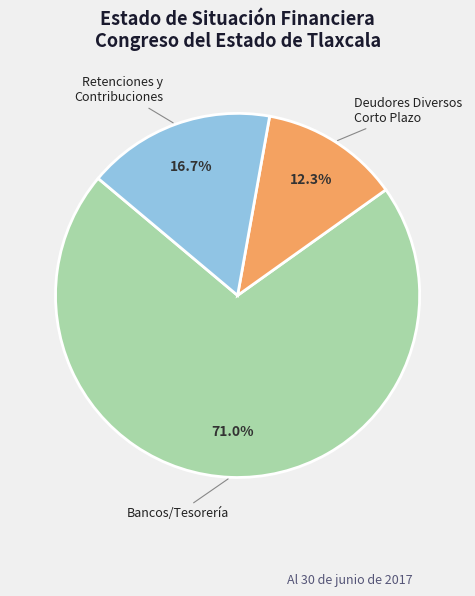

How many slices are in this pie chart?

3